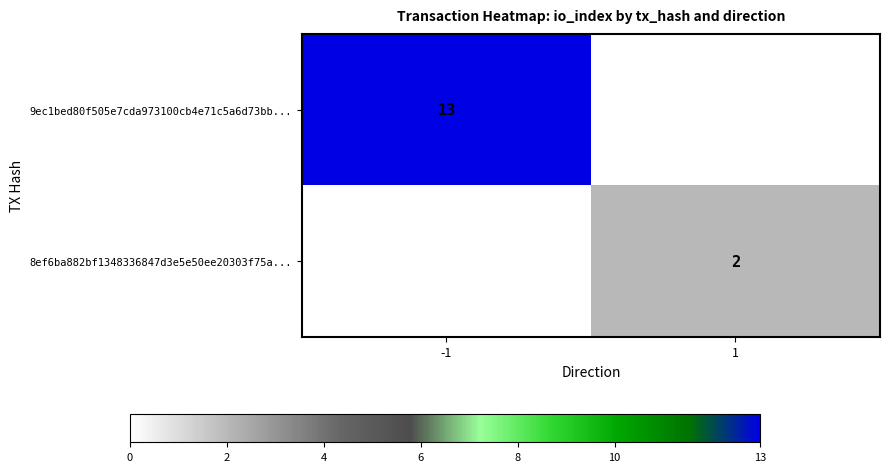

True or false: 8ef6ba882bf1348336847d3e5e50ee20303f75a... has a value of 2 at 1.

True